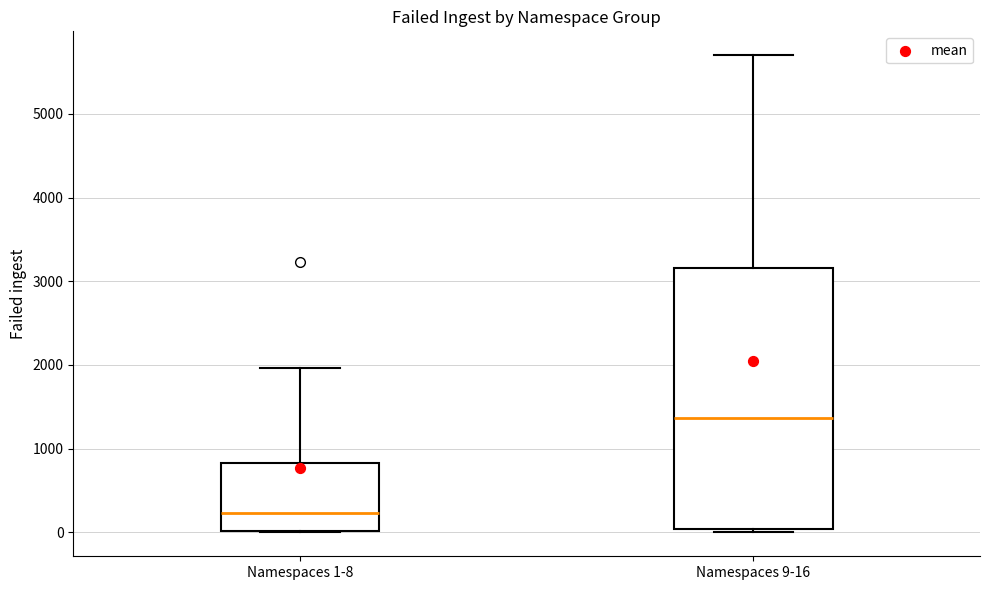

Which box has the highest median line?

Namespaces 9-16